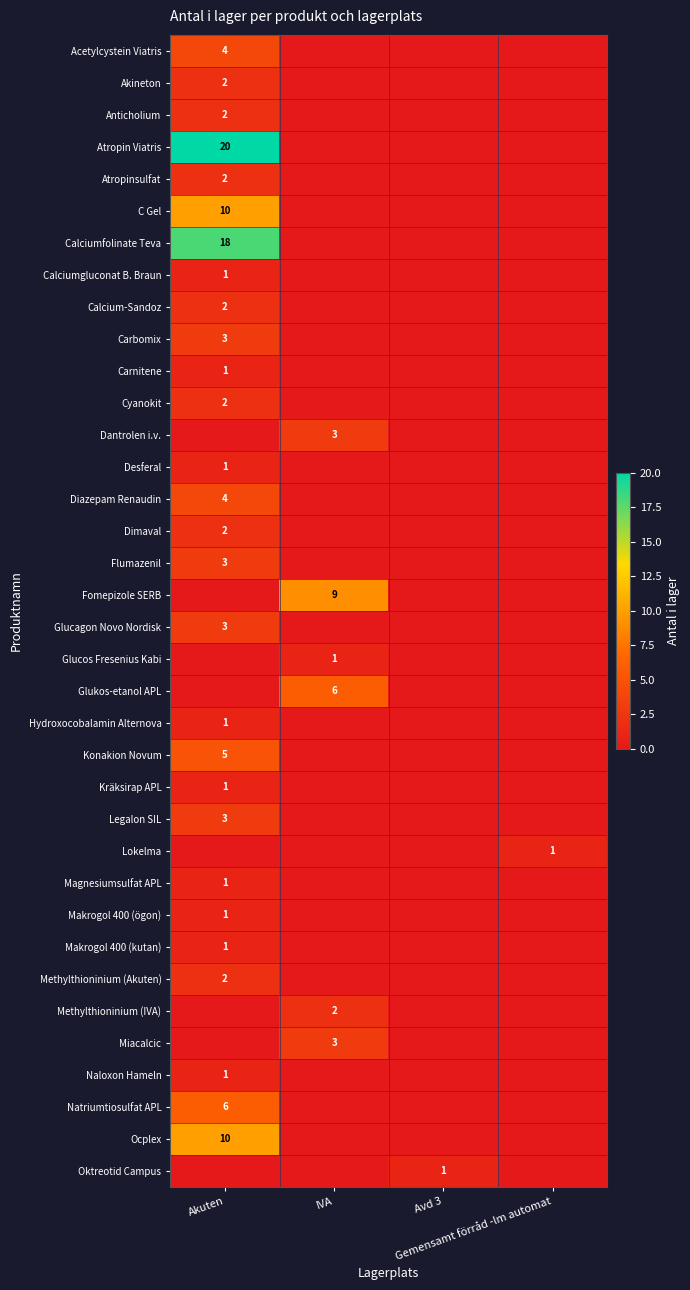

The Kräksirap APL series shows 0 at IVA. True or false?

True